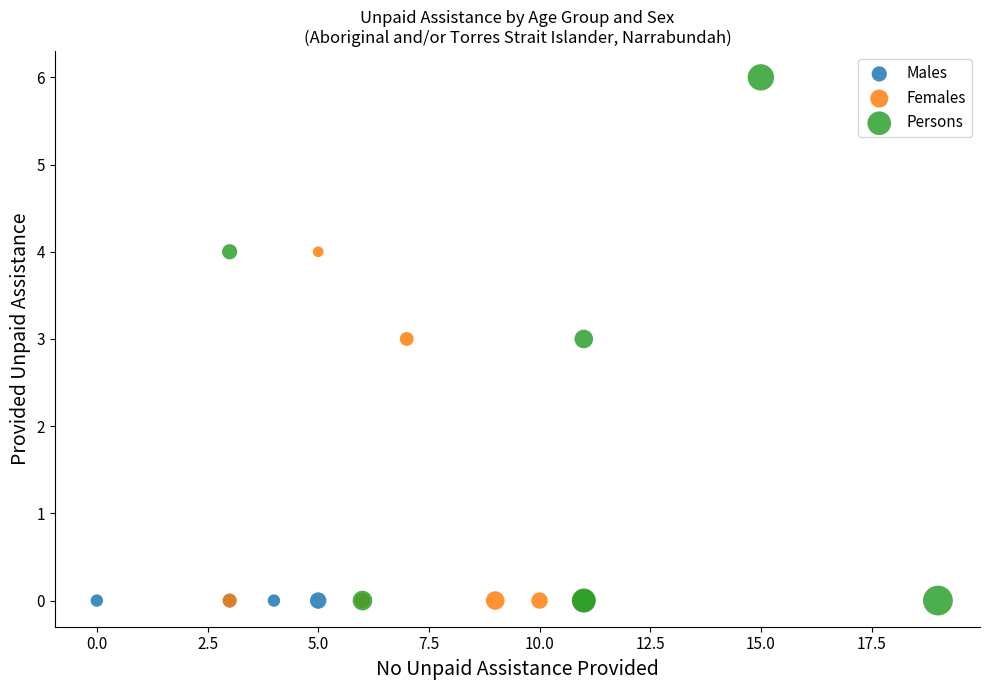

What are all the series names shown in the legend?

Males, Females, Persons